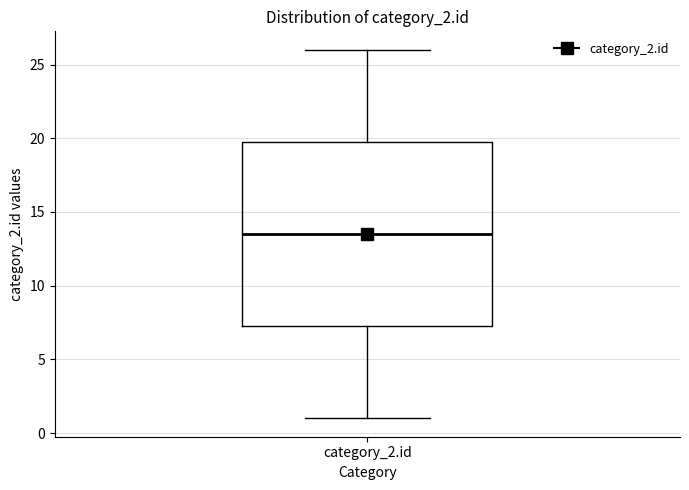

Transcribe this box plot: give where the median line is, the range the box spans, and where the two whiskers end, as read against the y-axis. The values are not printed on the chart, so give them approximately, as read against the axis.

median 13.5, box 7.5 to 20.0, whiskers 1.0 to 26.0